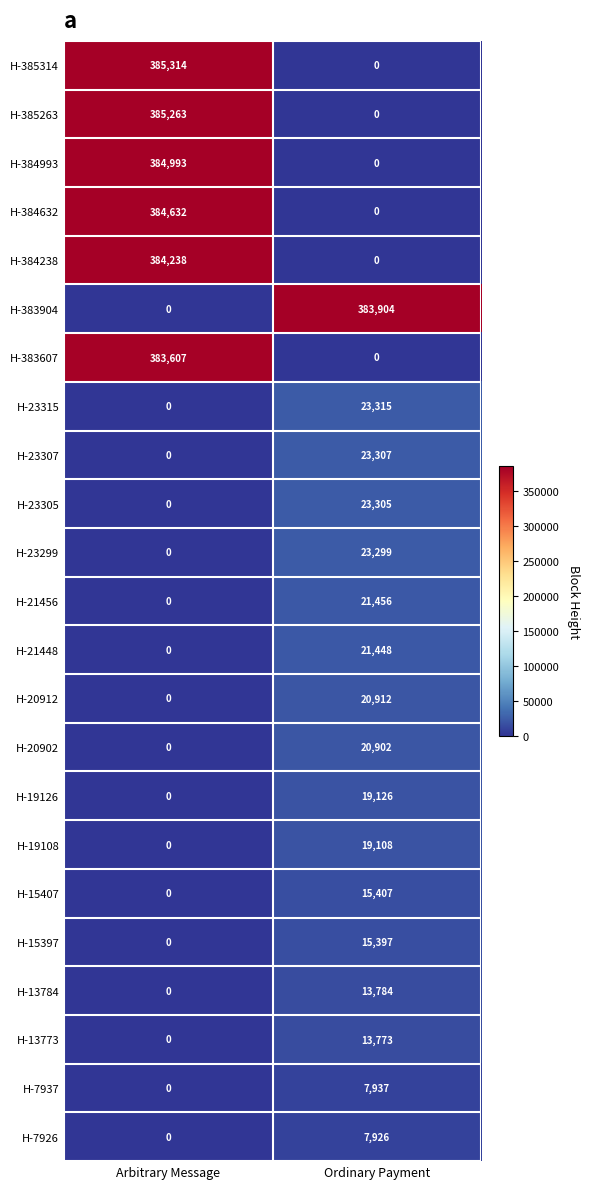

Rank the series by their maximum value, from lowest to highest.

H-7926, H-7937, H-13773, H-13784, H-15397, H-15407, H-19108, H-19126, H-20902, H-20912, H-21448, H-21456, H-23299, H-23305, H-23307, H-23315, H-383607, H-383904, H-384238, H-384632, H-384993, H-385263, H-385314